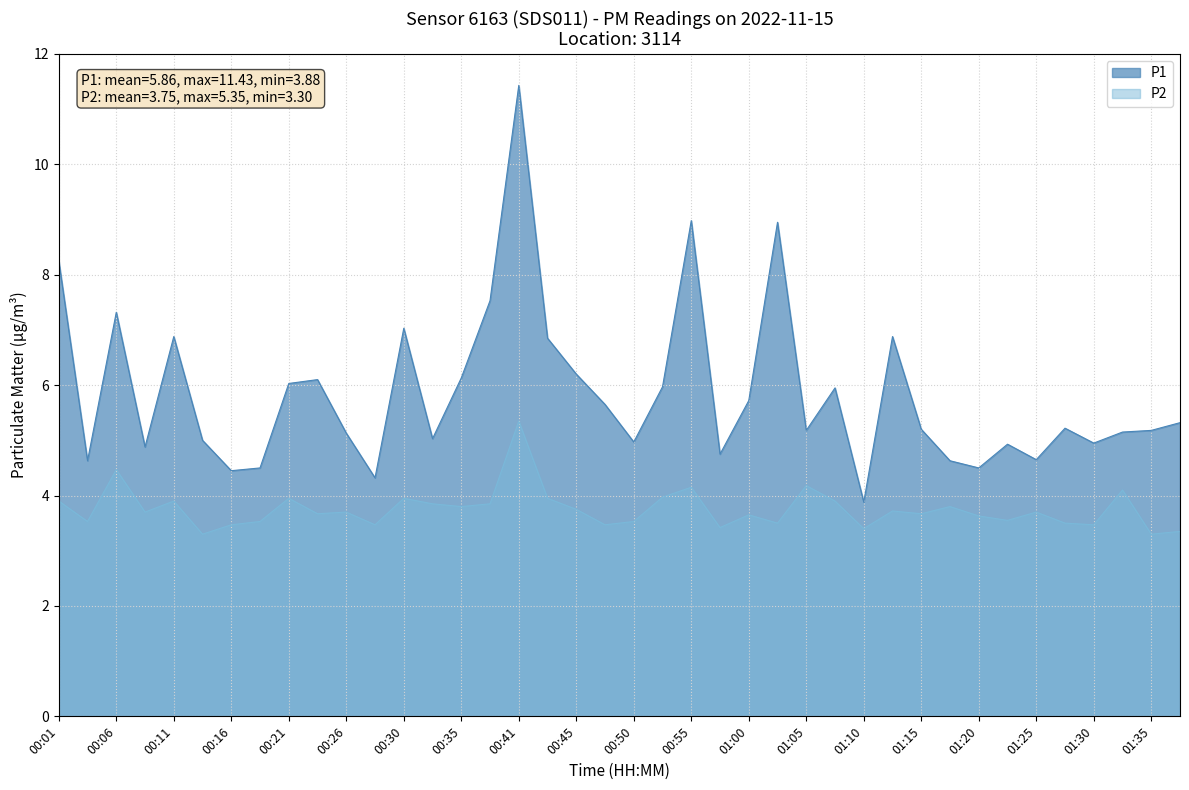

Which series has the largest range (max minus min)?

P1